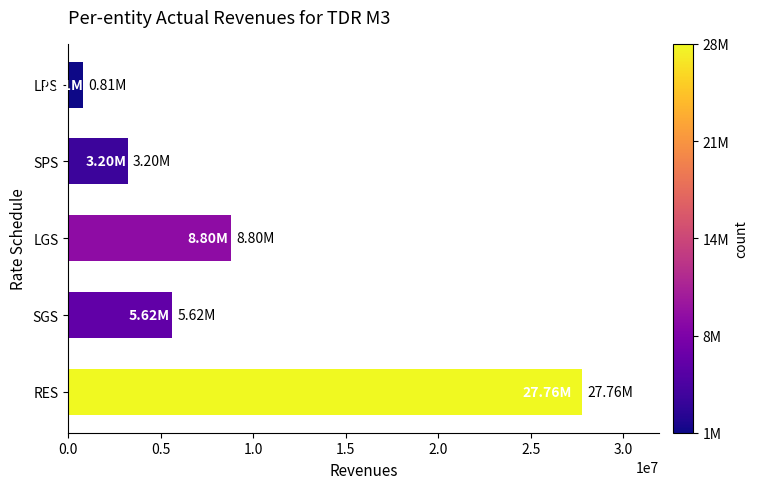

What is the difference between the maximum and minimum values?

26954149.4